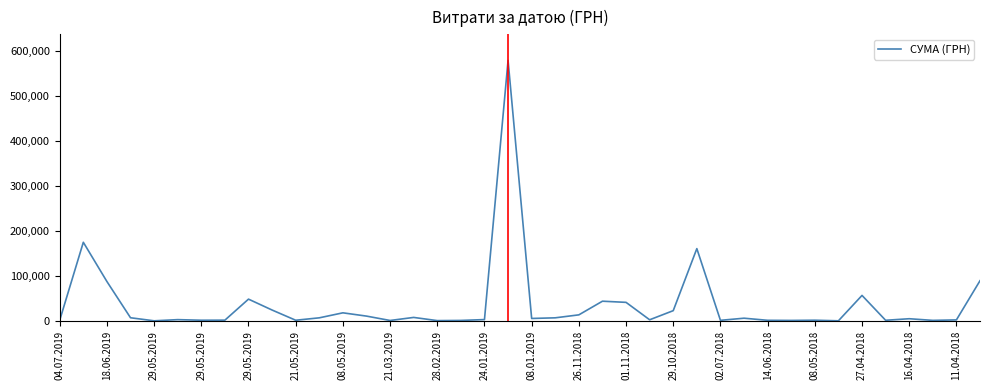

What is the maximum value shown in the chart?

579567.6